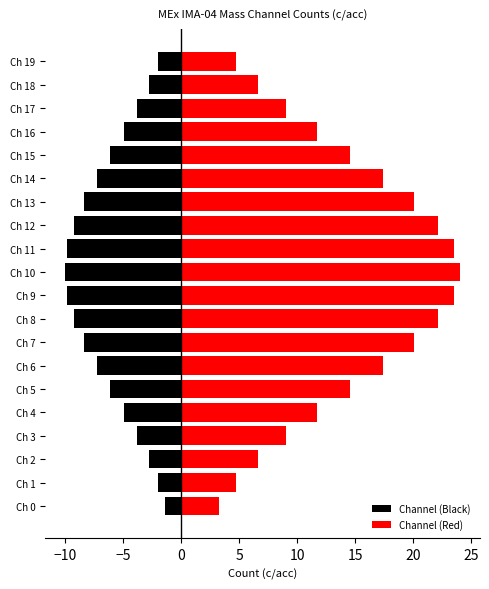

What is the greatest value displayed?

24.0